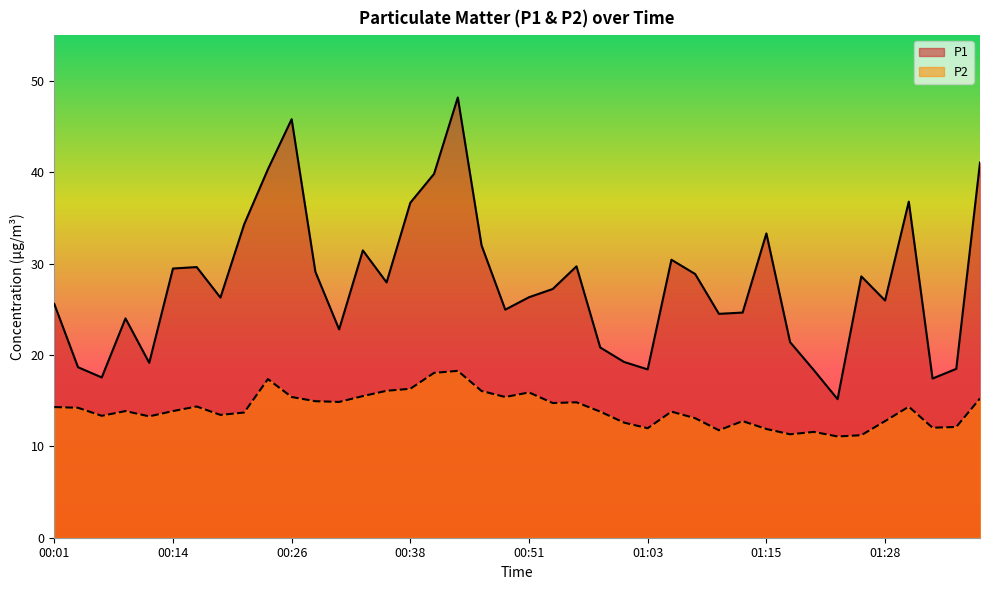

In P1, how many points are lower than both neighbors (excluding endpoints)?

11